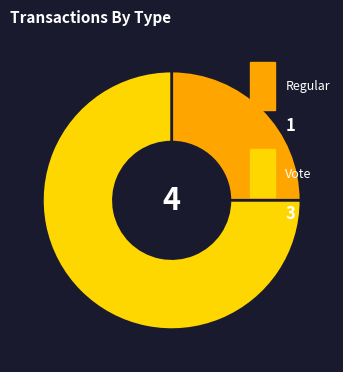

Is there any slice that represents more than half of the pie?

Yes